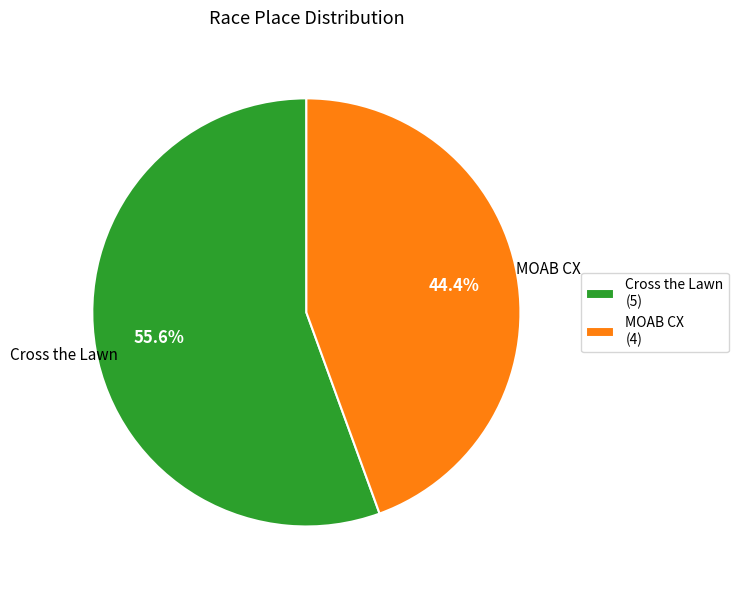

What percentage is the MOAB CX slice, to the nearest percent?

44%